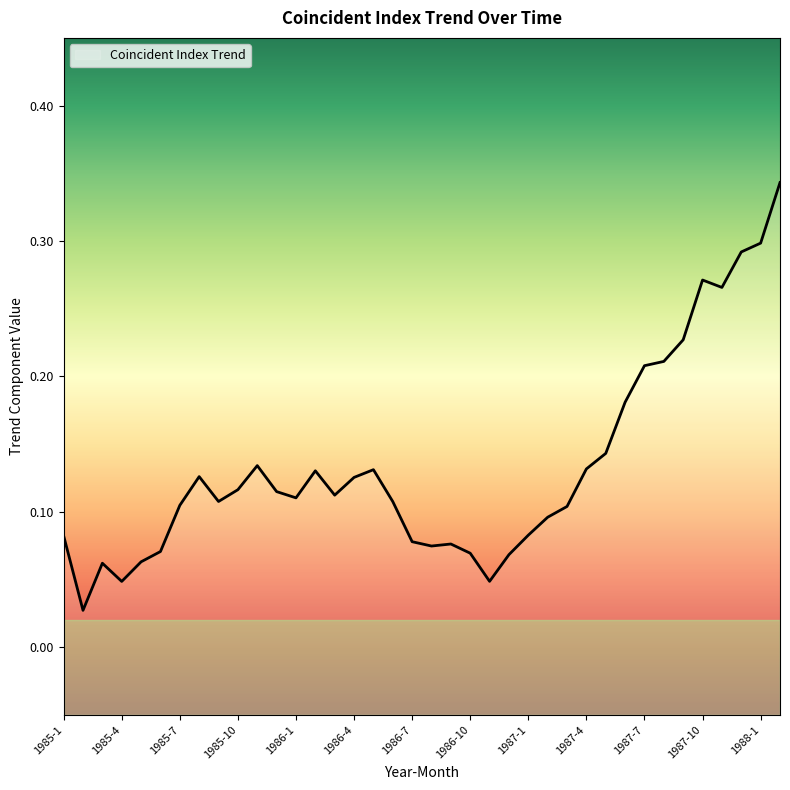

Reading right to left, what are all the values shown in this chart?

0.3	0.3	0.3	0.3	0.3	0.2	0.2	0.2	0.2	0.1	0.1	0.1	0.1	0.1	0.1	0.0	0.1	0.1	0.1	0.1	0.1	0.1	0.1	0.1	0.1	0.1	0.1	0.1	0.1	0.1	0.1	0.1	0.1	0.1	0.0	0.1	0.0	0.1